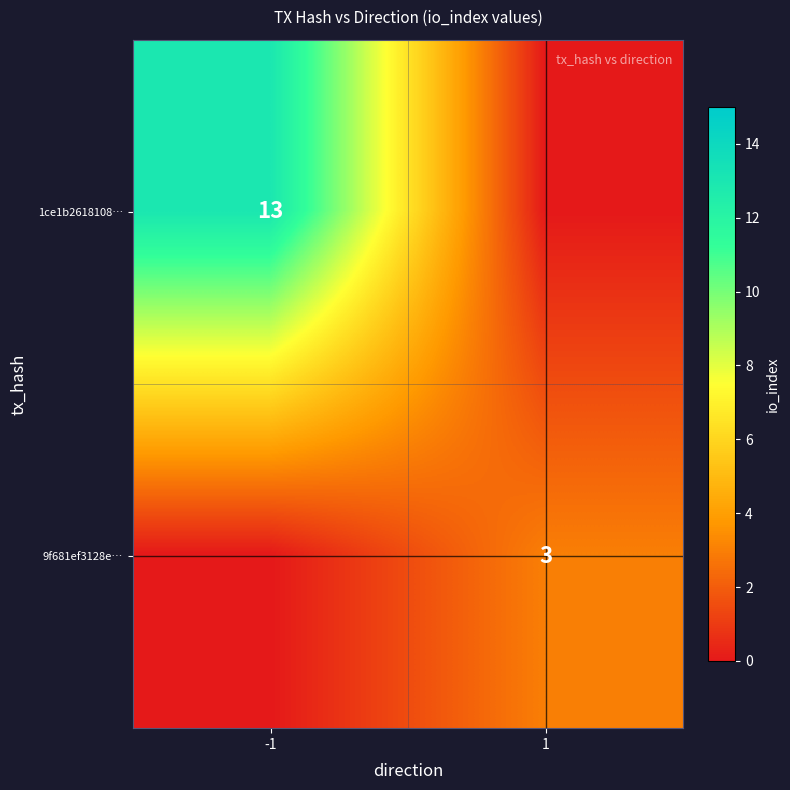

True or false: 9f681ef3128e… has a value of 2 at 1.

False